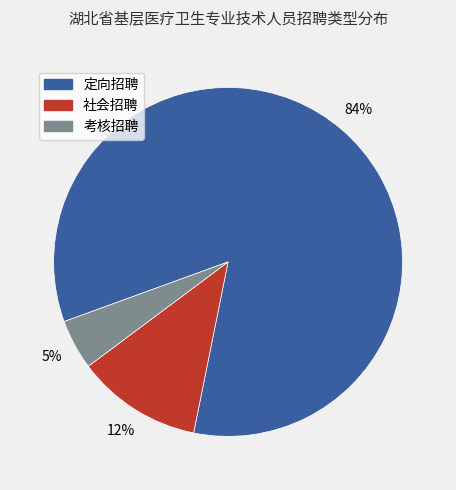

To the nearest percent, what percentage of the pie is 社会招聘?

12%